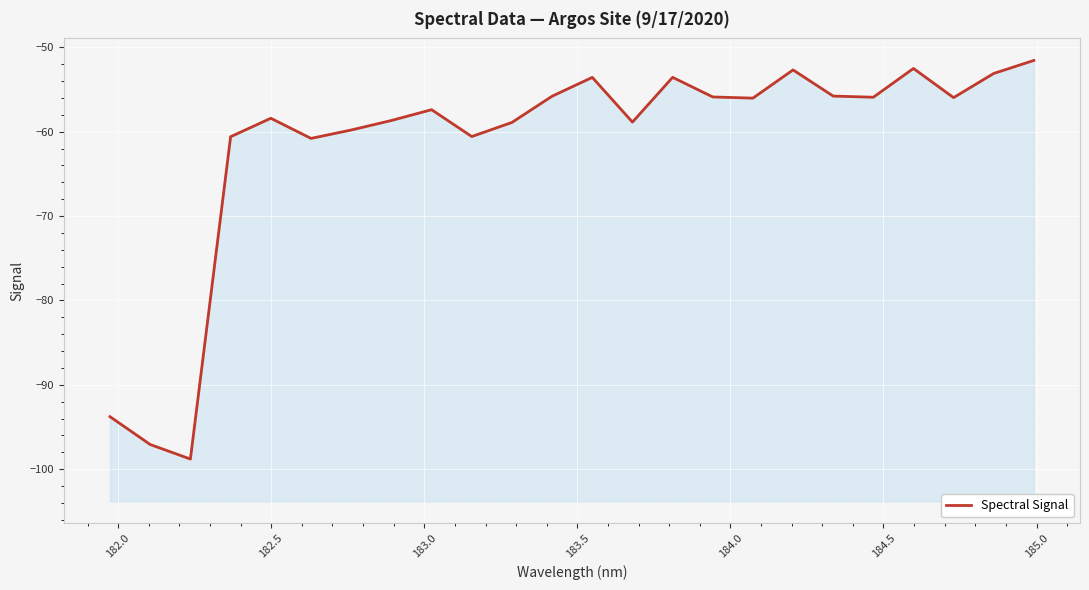

What is the sum of all values?

-1476.0